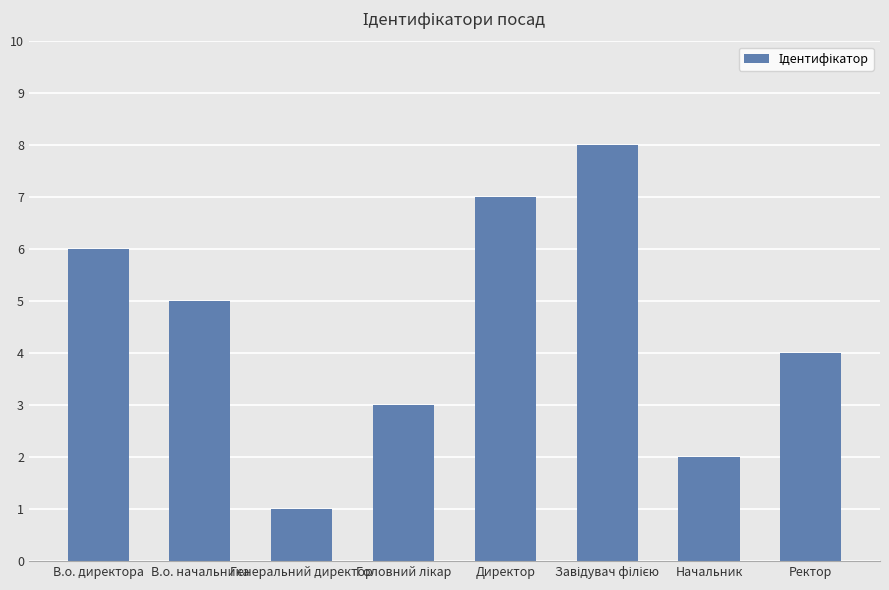

What is the label of the 3rd bar from the left?

Генеральний директор